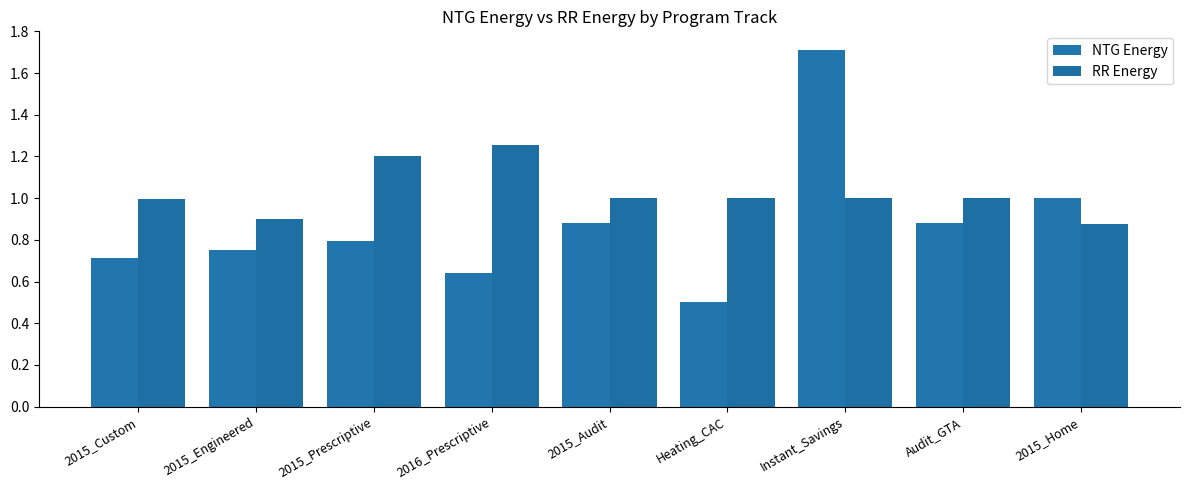

What is the minimum value shown in the chart?

0.5